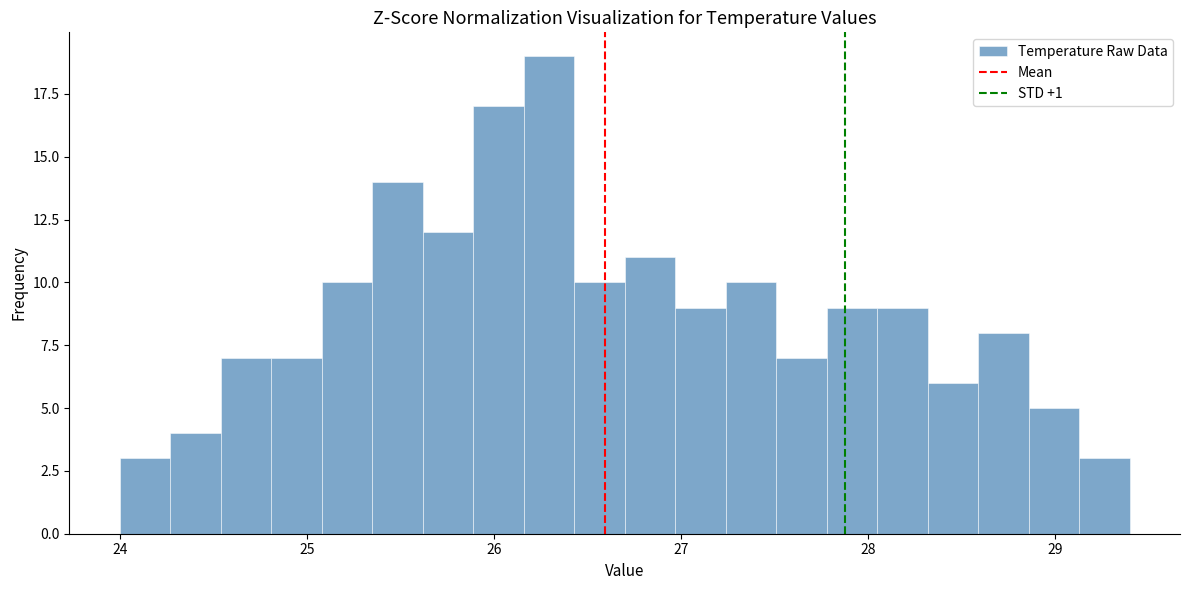

Around what value on the x-axis is the tallest bar? Give the approximate position of its centre, as read against the axis.

26.3